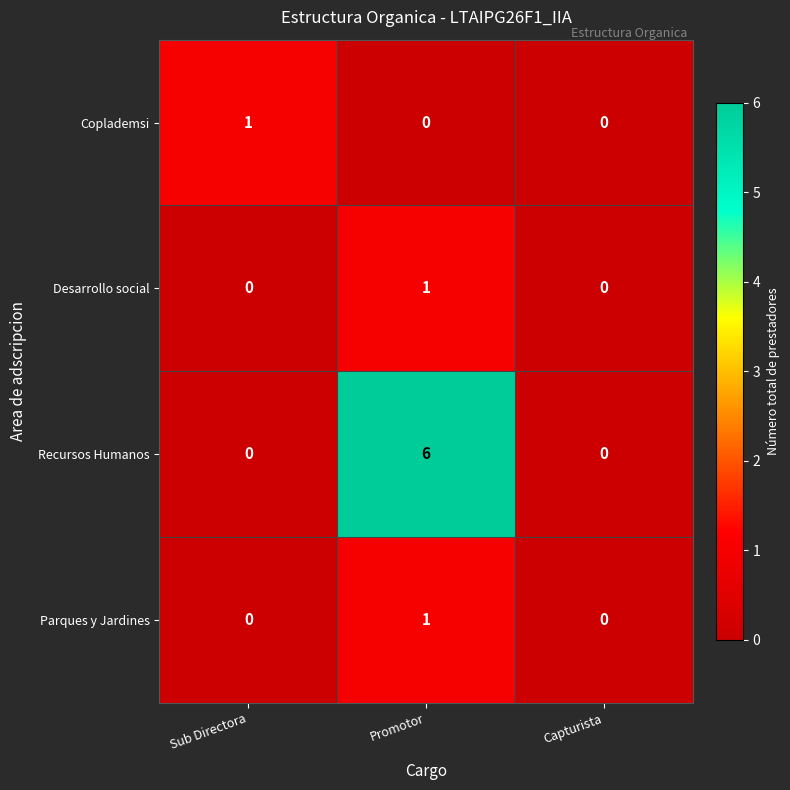

At which label does Coplademsi reach its peak?

Sub Directora